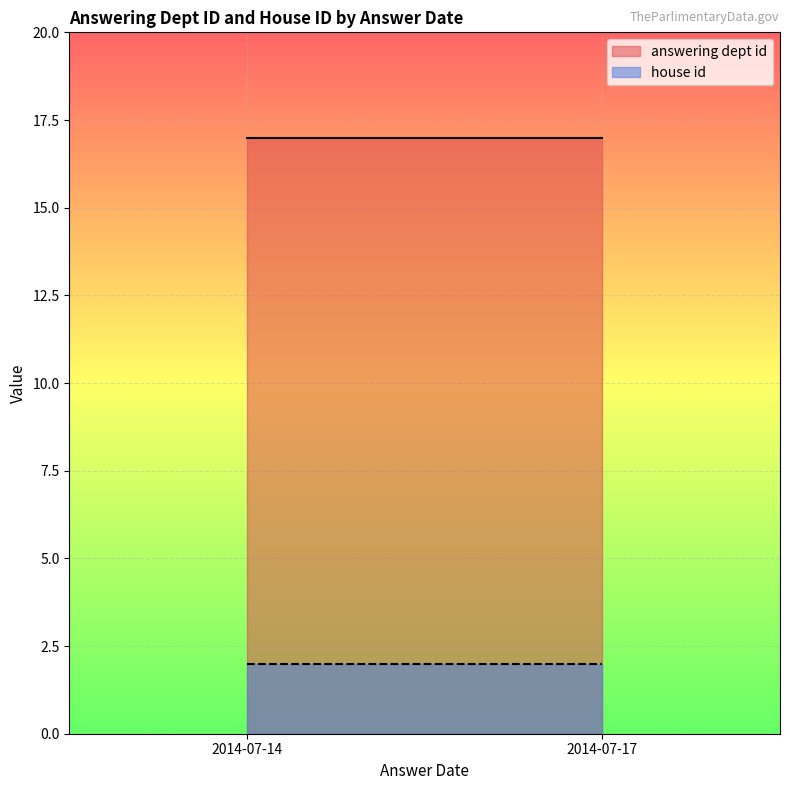

Which has a higher value, 2014-07-17 or 2014-07-14?

2014-07-17